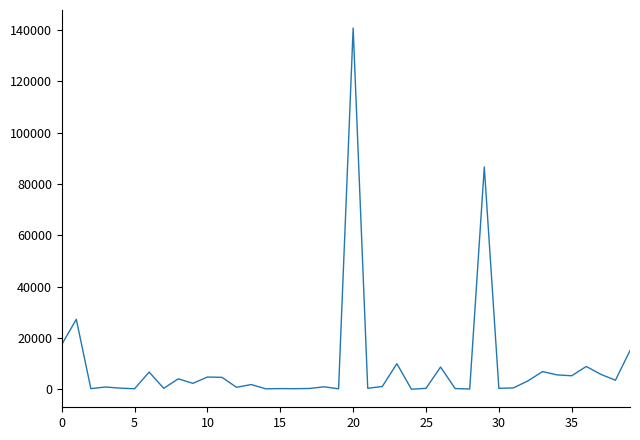

What is the difference between the maximum and minimum values?

140694.9